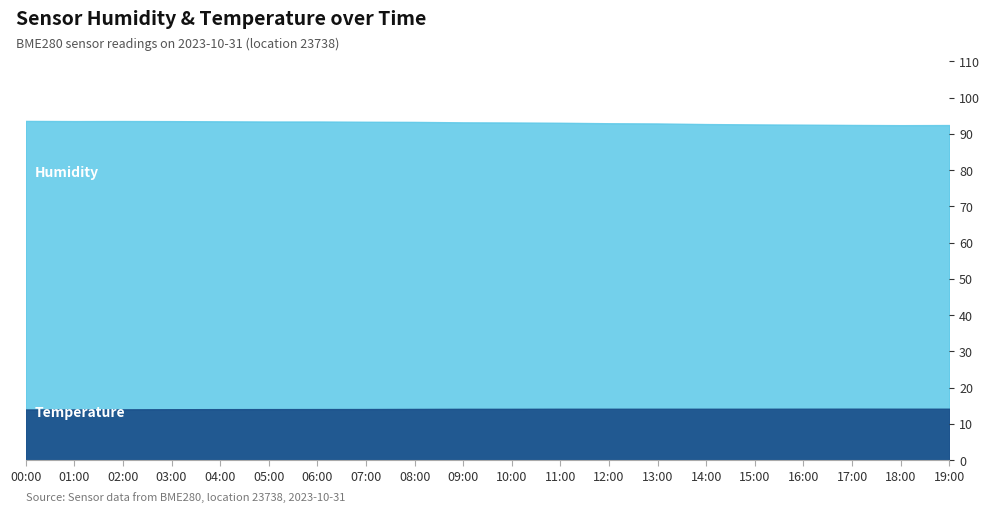

Is the value of Humidity at 12:00 greater than the value of Temperature at 11:00?

Yes